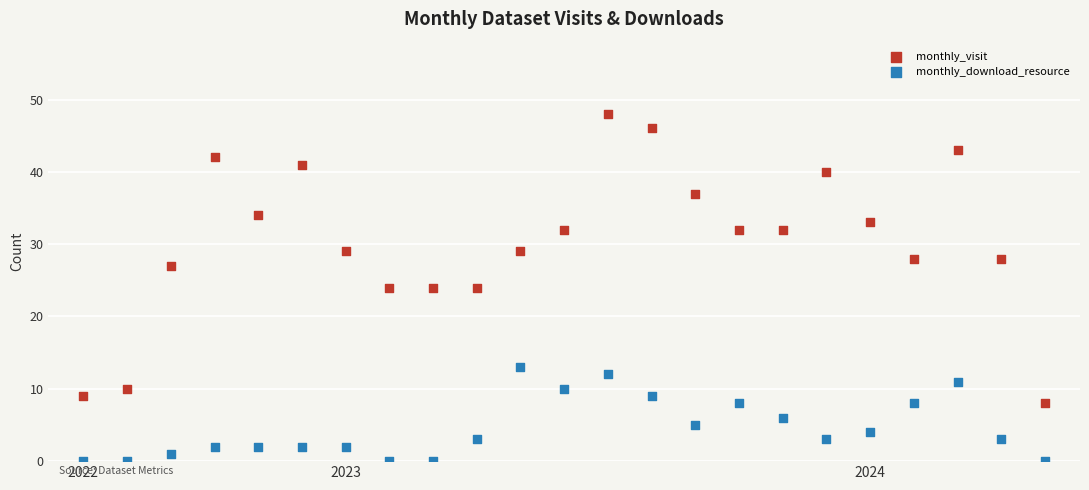

Which series contains the highest Y value?

monthly_visit